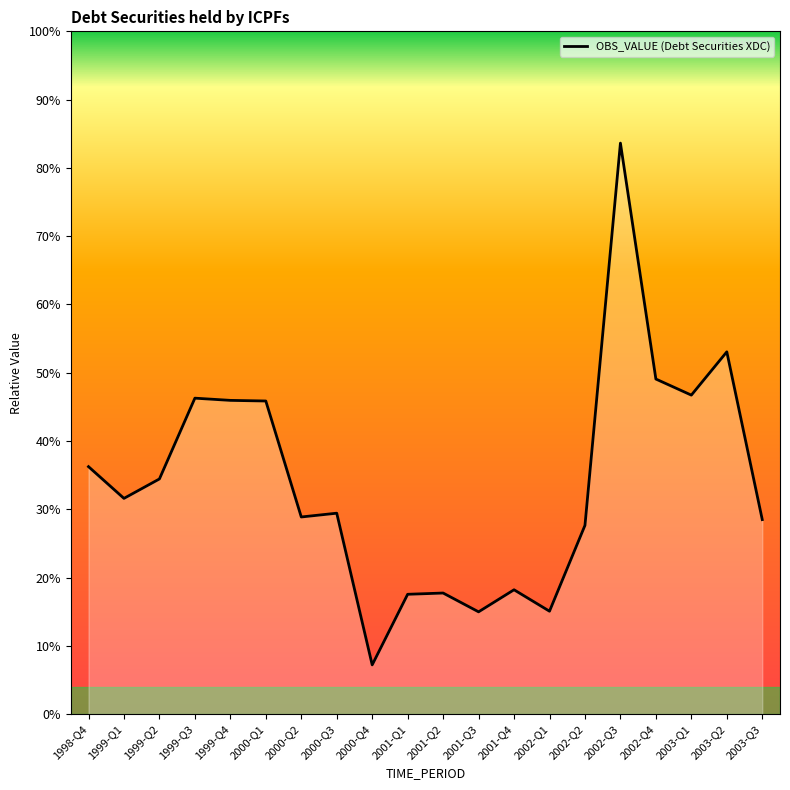

Which label corresponds to the smallest value in the chart?

2000-Q4